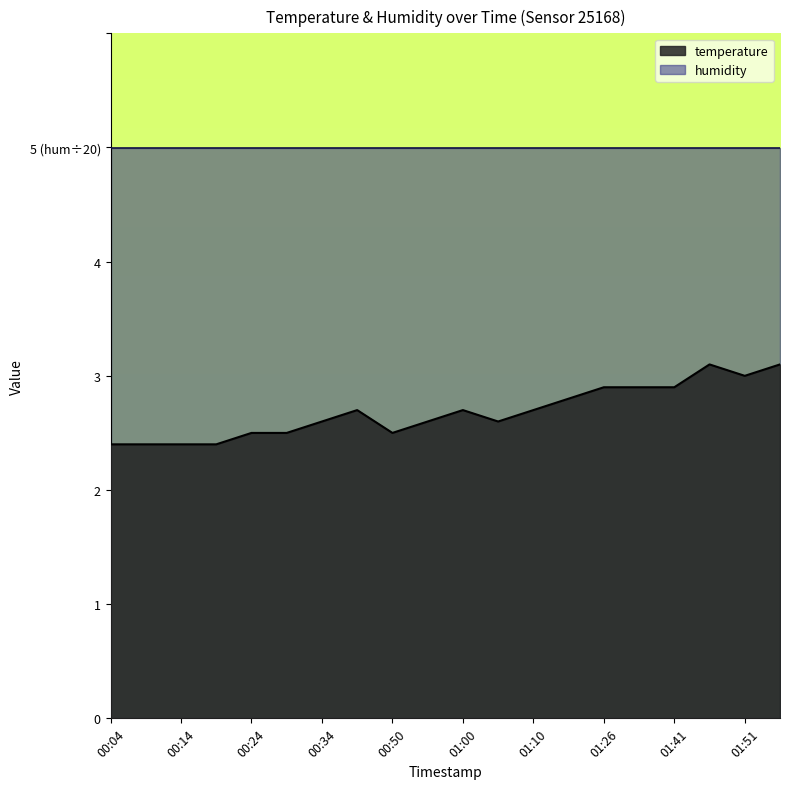

Rank the categories by value from highest to lowest.

01:46, 01:56, 01:51, 01:26, 01:36, 01:41, 01:15, 00:39, 01:00, 01:10, 00:34, 00:55, 01:05, 00:24, 00:29, 00:50, 00:04, 00:09, 00:14, 00:19